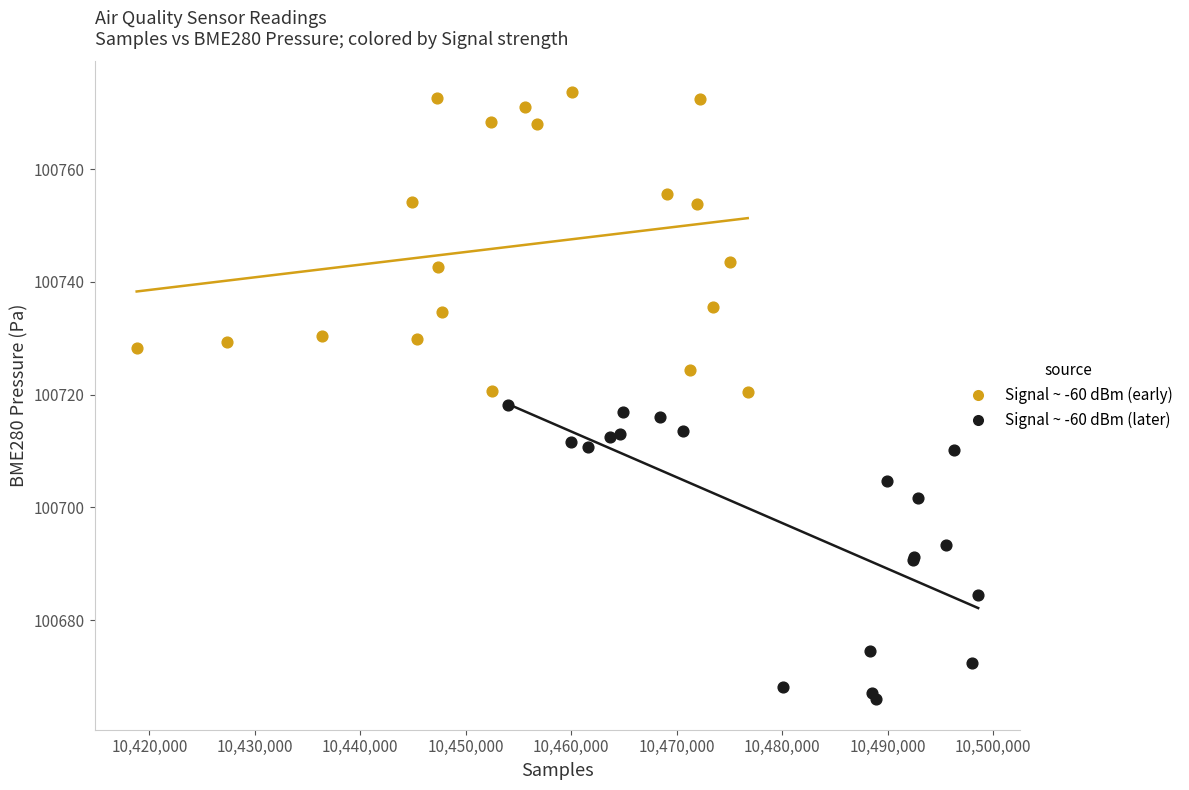

Which series contains the lowest Y value?

Signal ~ -60 dBm (later)